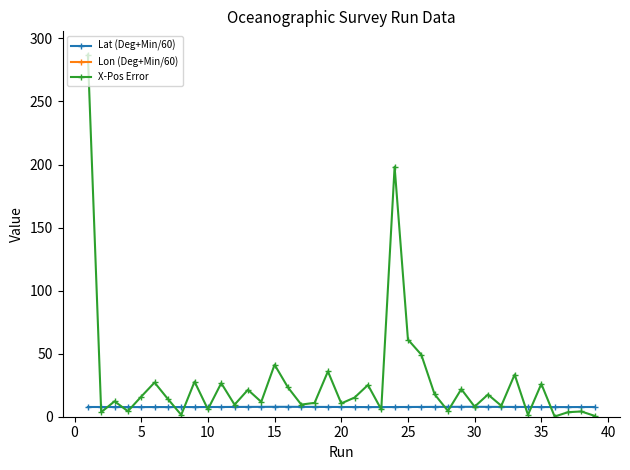

How many lines are shown in the chart?

3